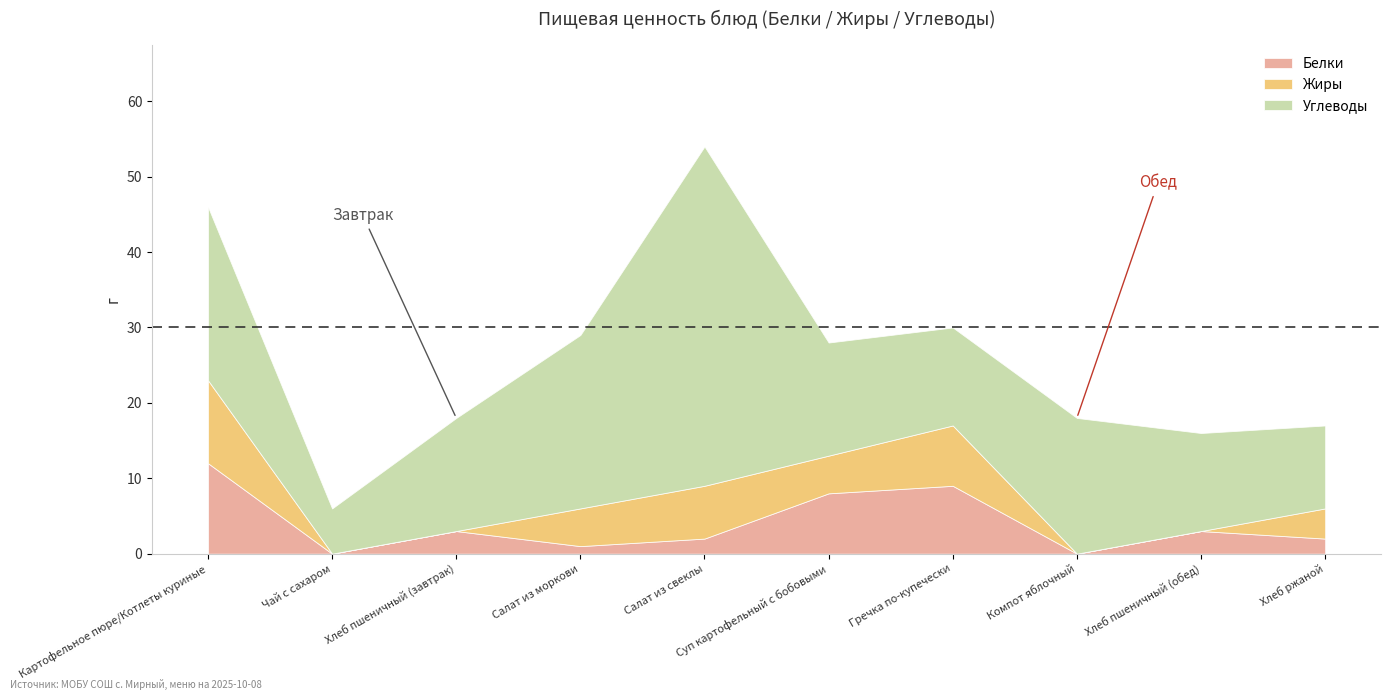

Where is the first local maximum for Белки?

Хлеб пшеничный (завтрак)